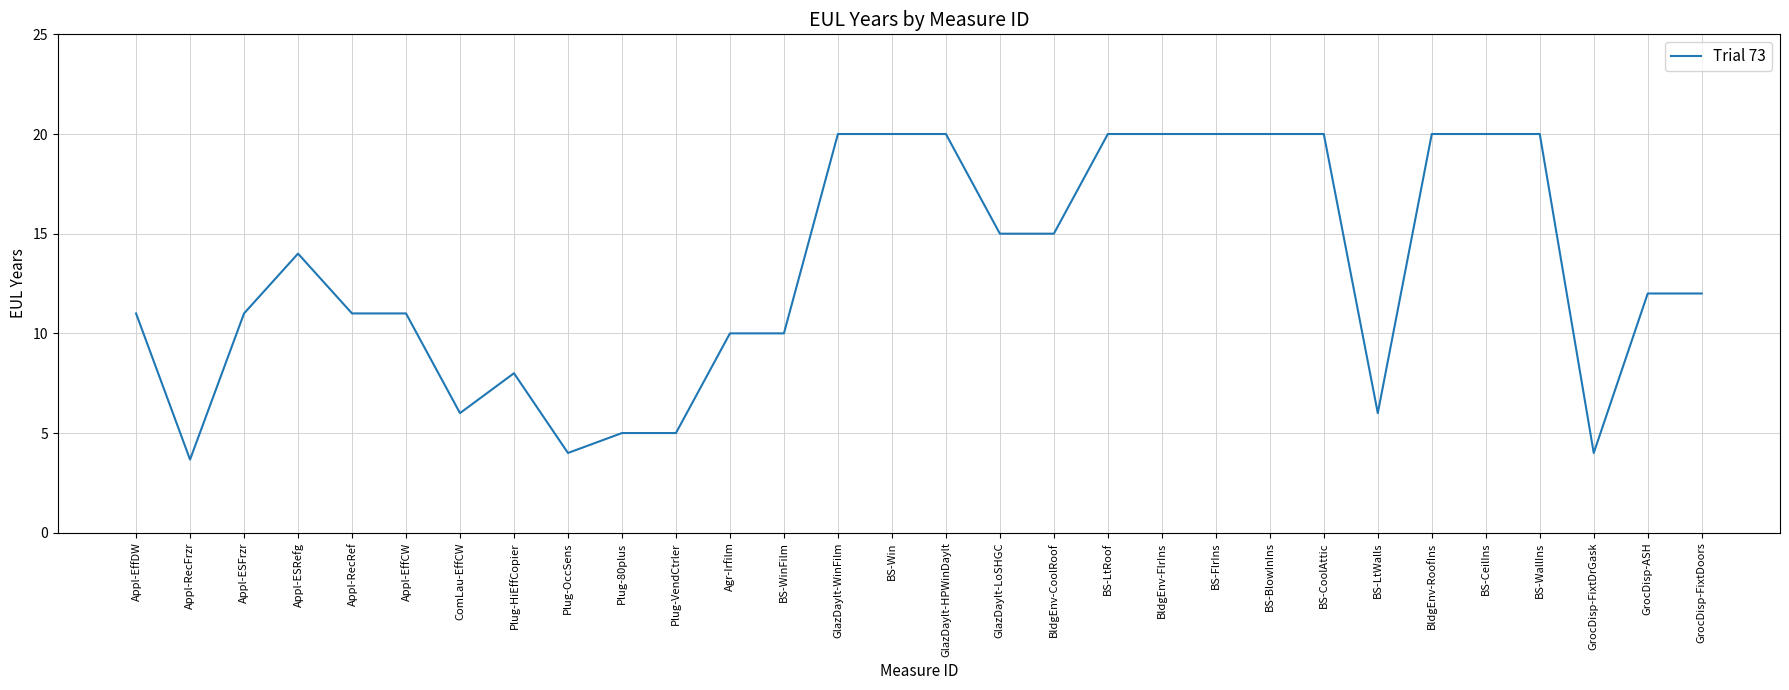

What is the greatest value displayed?

20.0